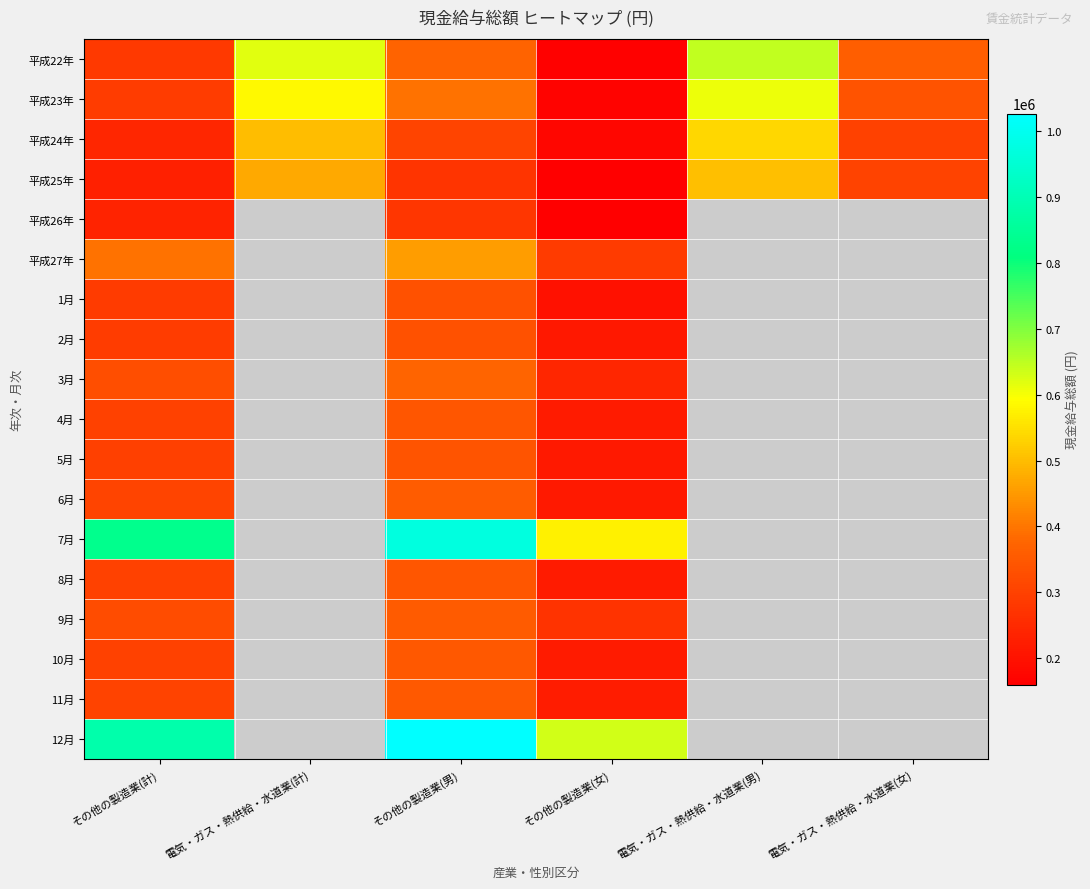

At which label is 平成25年 closest to 331771?

電気・ガス・熱供給・水道業(女)